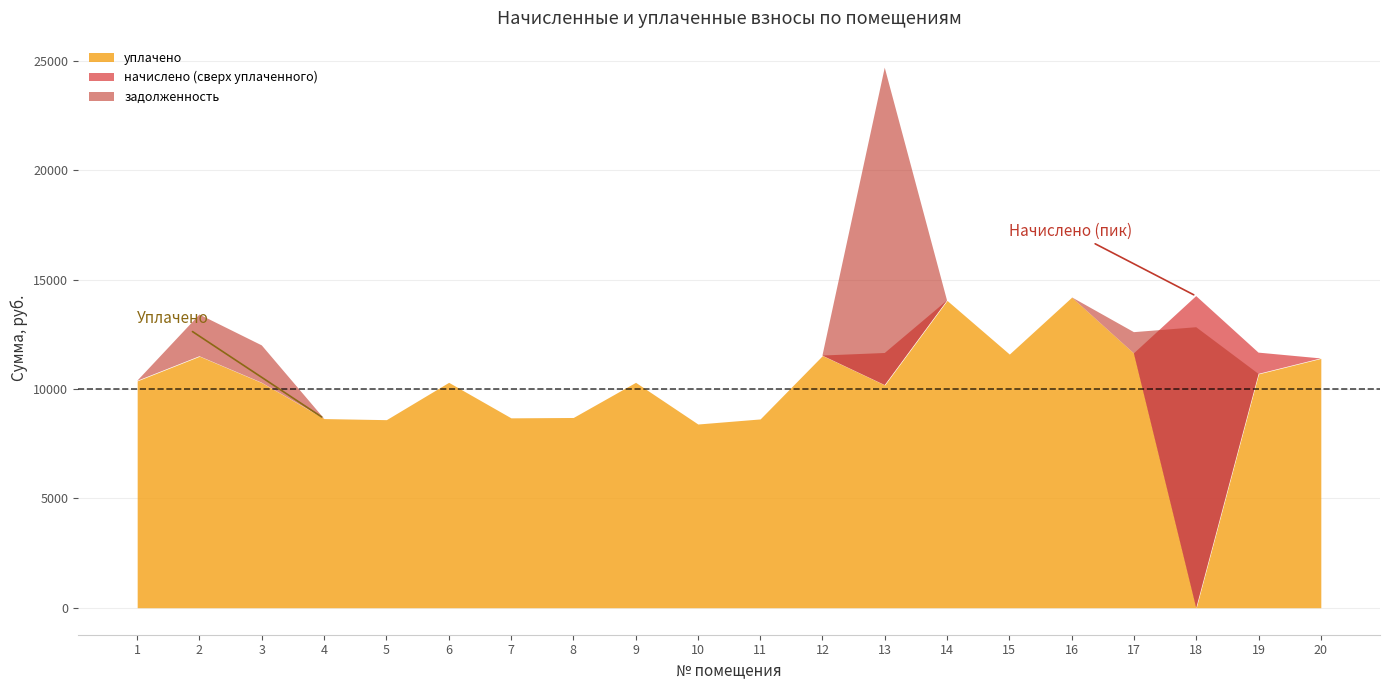

The value of уплачено at 2 is 5318.8. True or false?

False